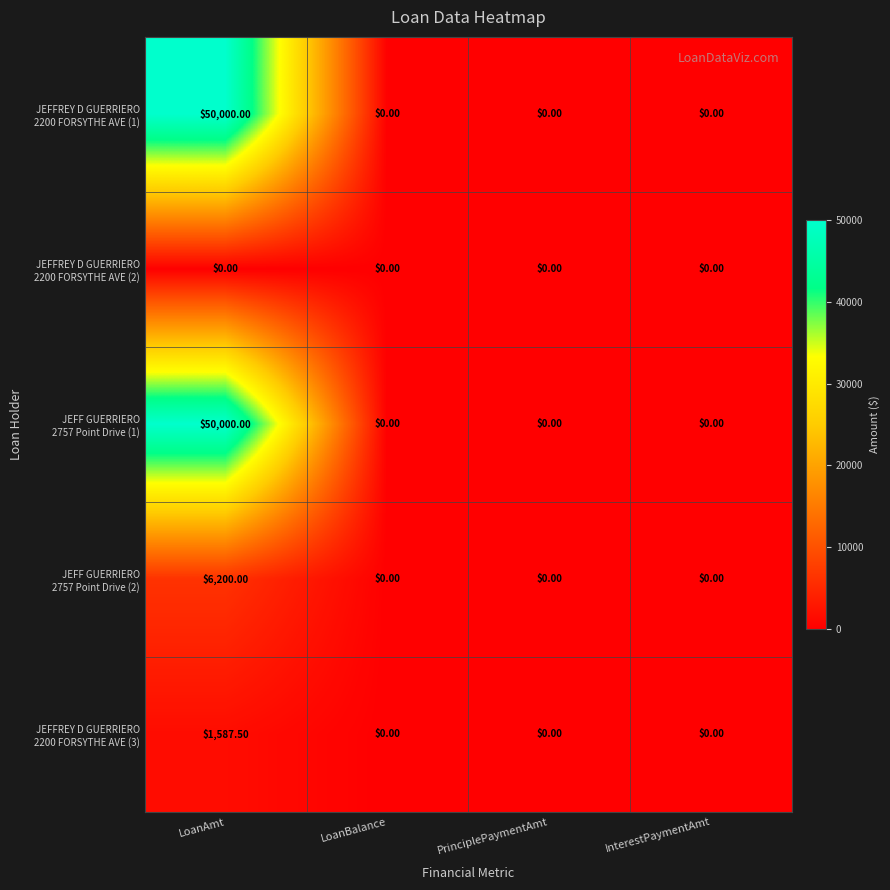

Which label corresponds to the largest value in the chart?

LoanAmt